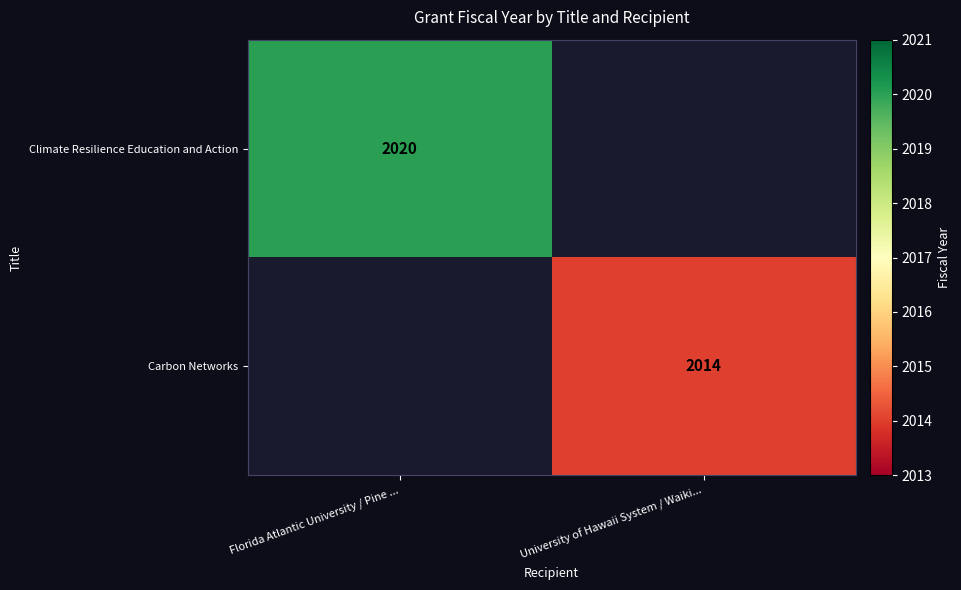

Count the number of data series in this chart.

2